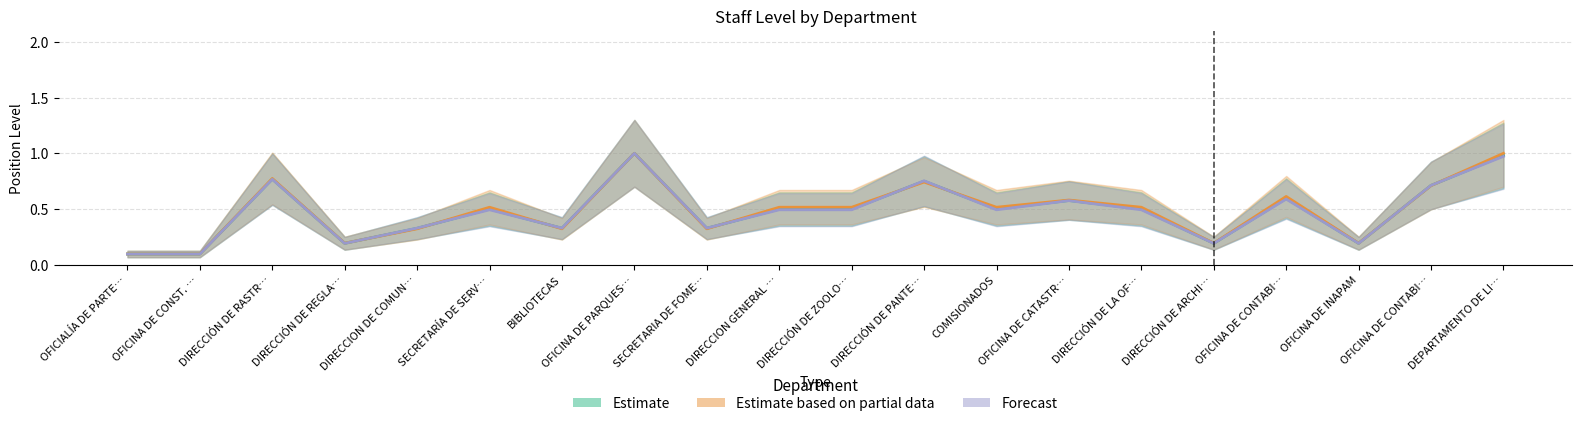

True or false: Estimate has a value of 0.2 at DIRECCIÓN DE ARCHI….

True